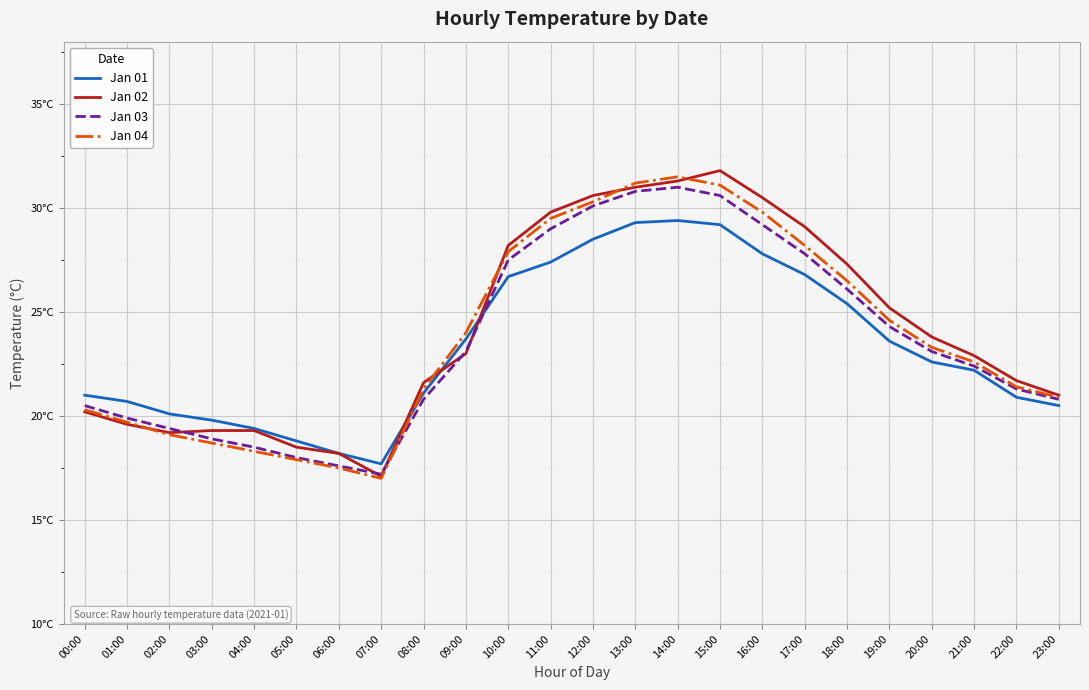

What are all the series names shown in the legend?

Jan 01, Jan 02, Jan 03, Jan 04